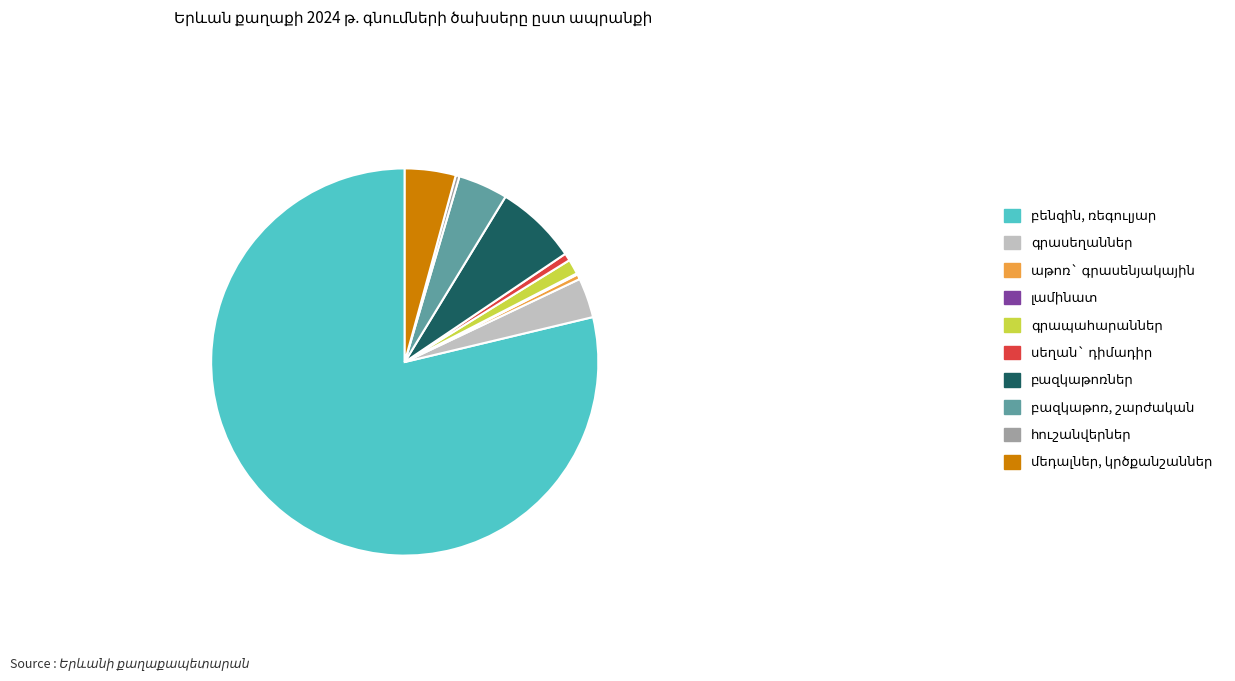

What is the majority slice?

բենզին, ռեգուլյար